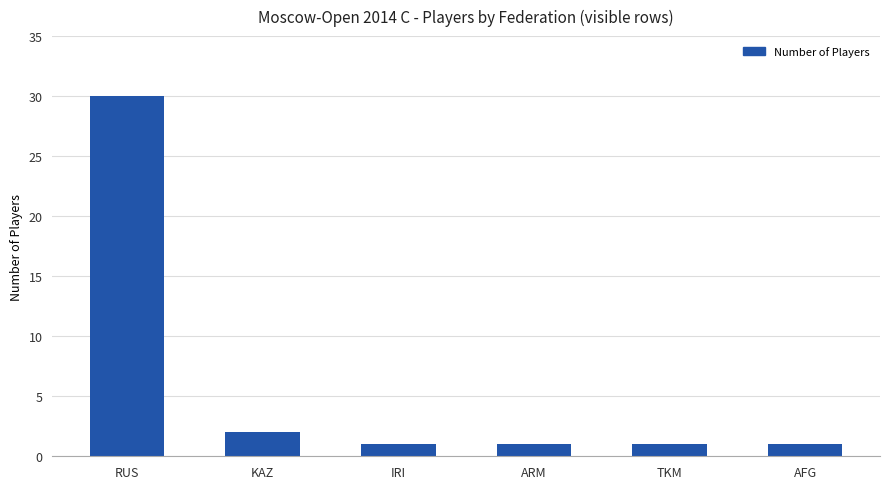

Reading left to right, list all the values displayed in this chart.

30	2	1	1	1	1